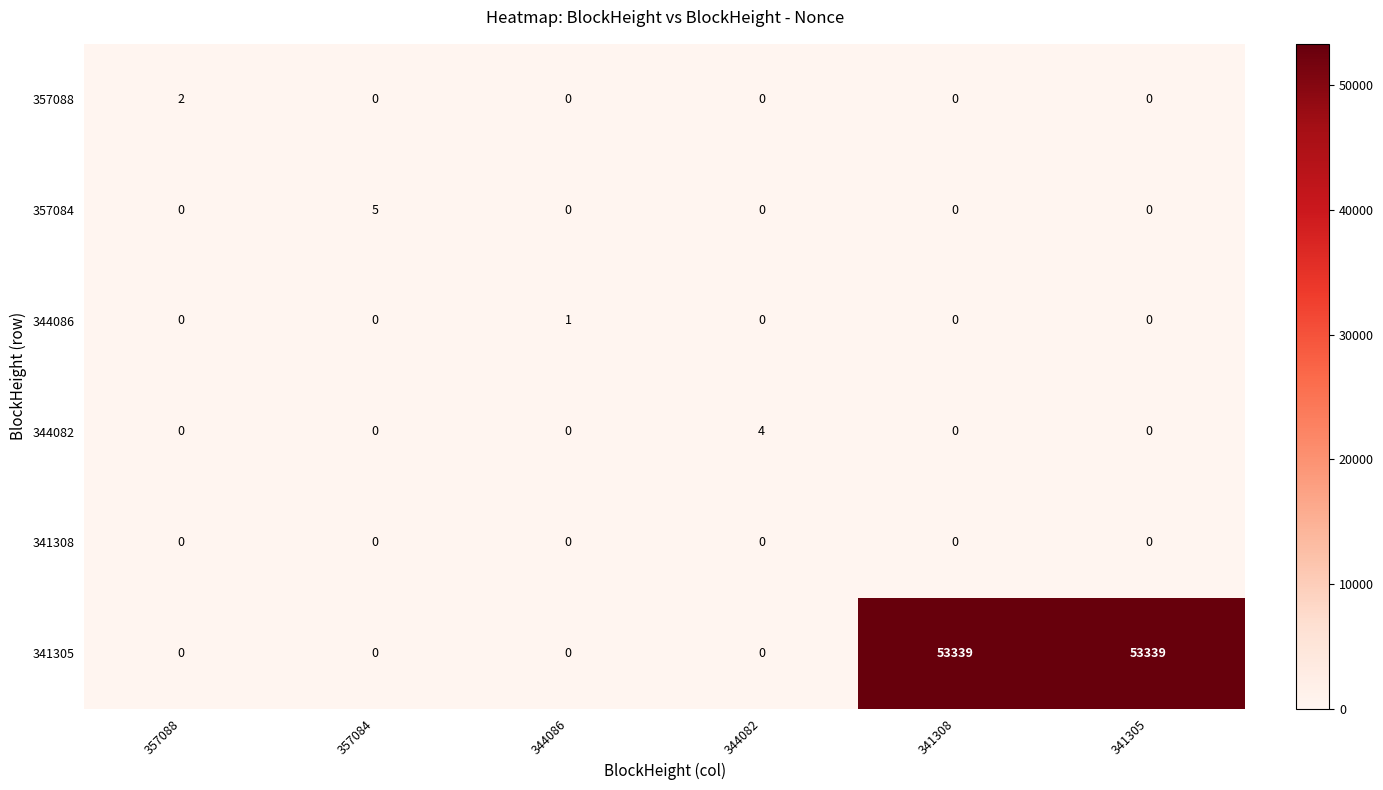

What is the difference between the highest and lowest values at 344086?

1